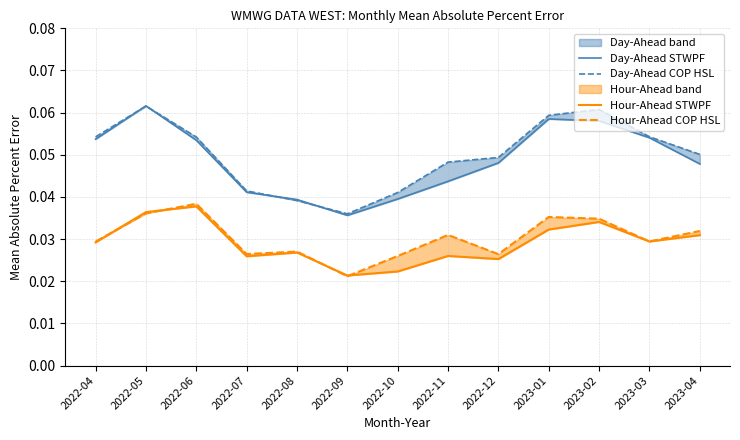

Which series changed the most between 2022-08 and 2022-12?

Day-Ahead COP HSL